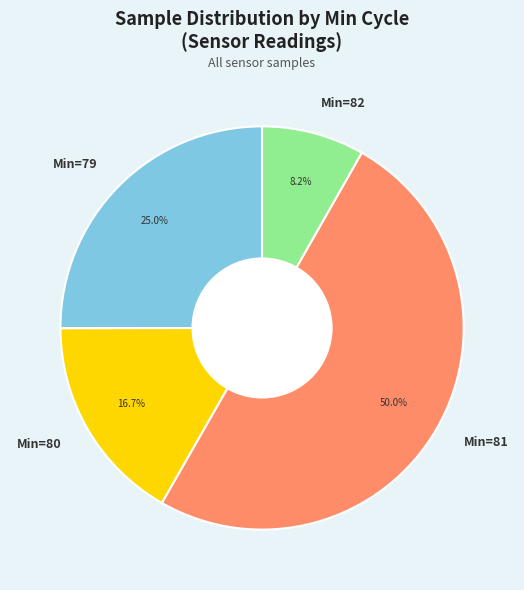

What percentage do Min=82 and Min=81 together represent?

58.3%